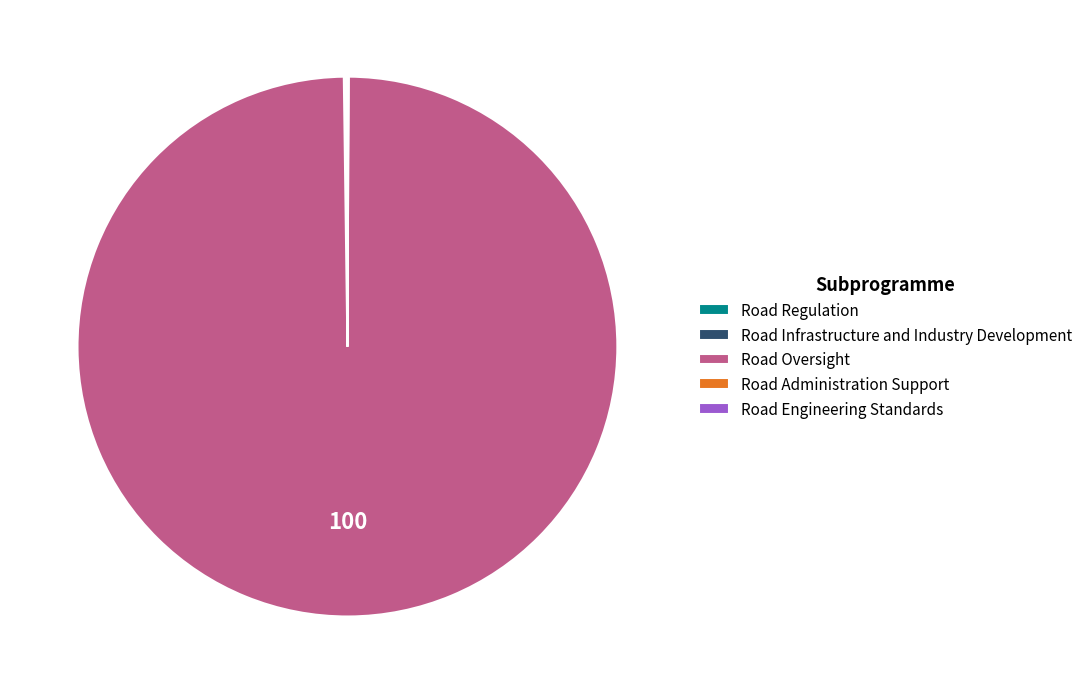

Which category has the biggest portion of the pie?

Road Oversight